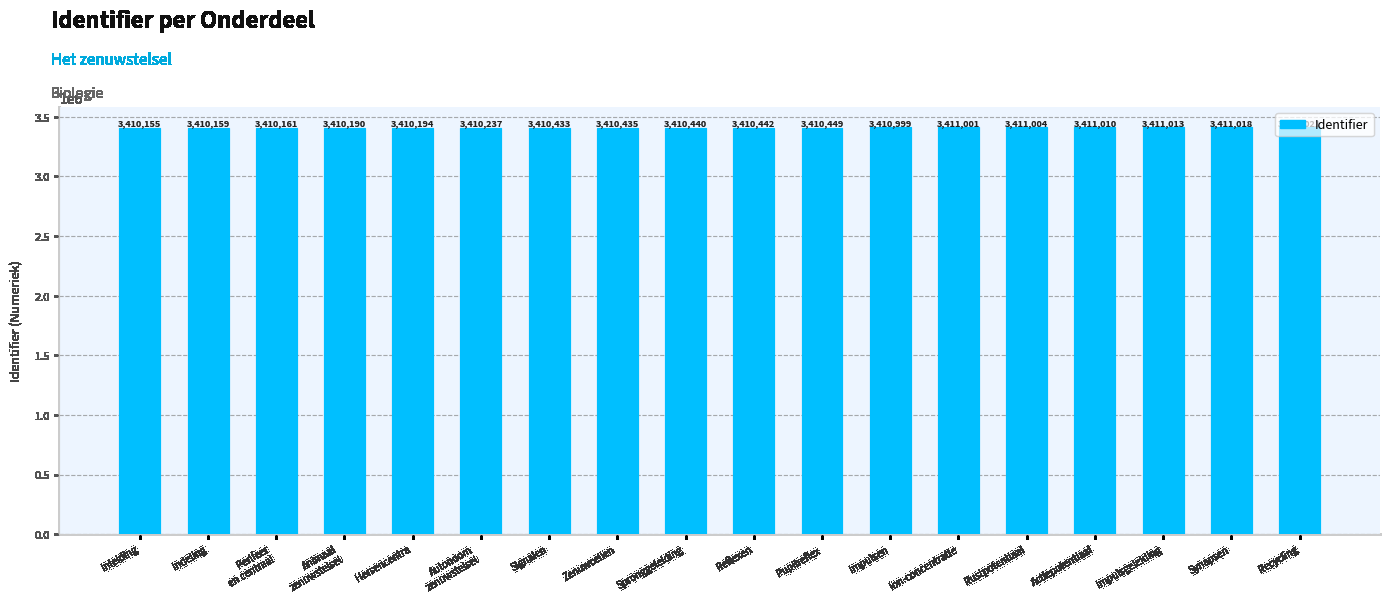

At which label is the value closest to 3410588?

Pupilreflex